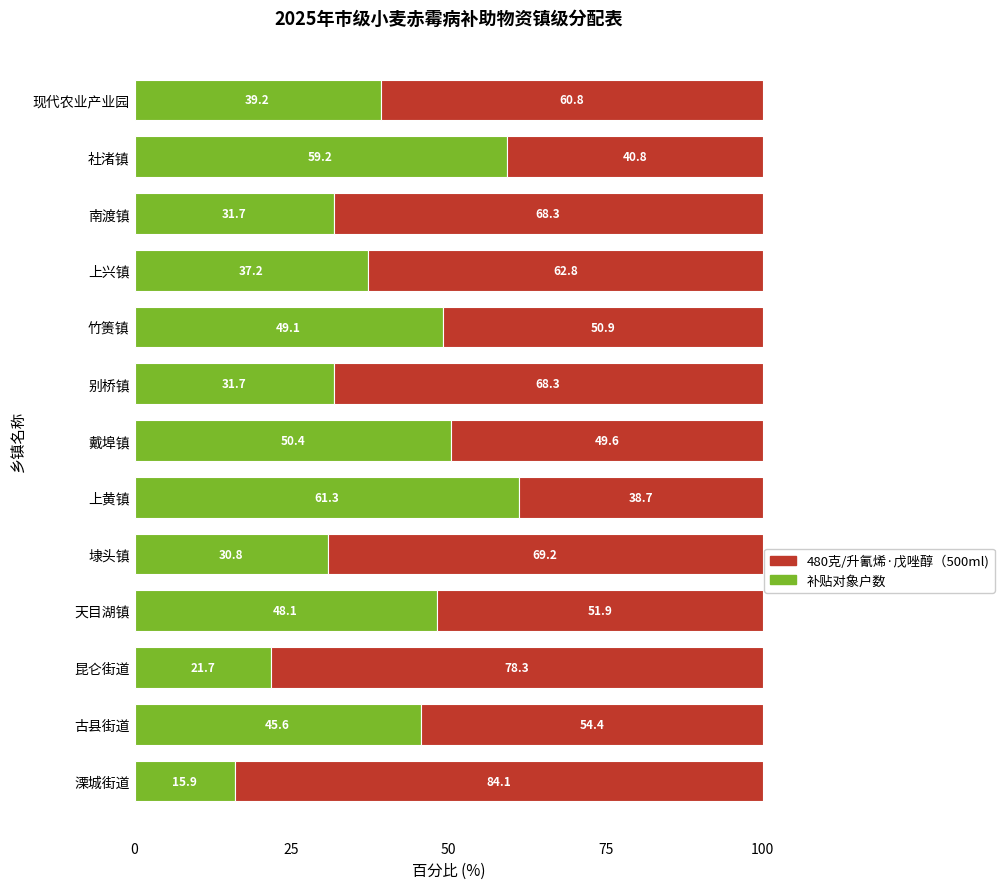

What is the sum of the 补贴对象户数 values at 天目湖镇 and 溧城街道?

64.0